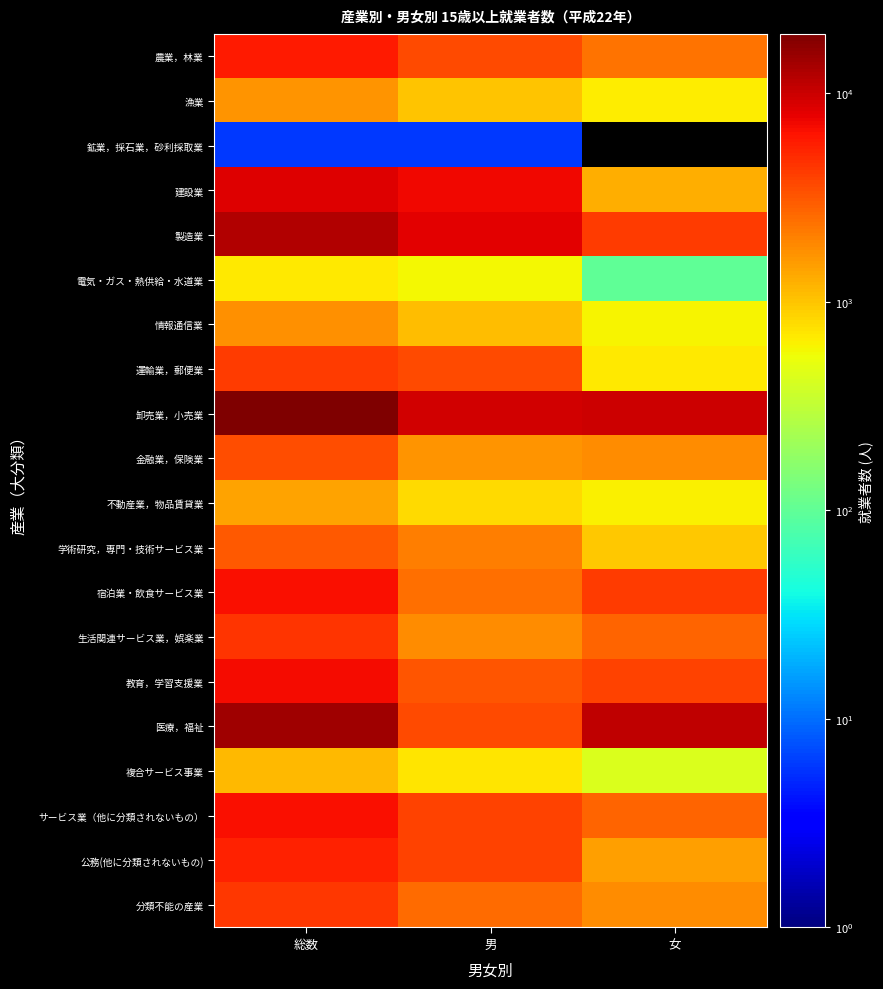

At how many categories does at least one series exceed 17886?

1